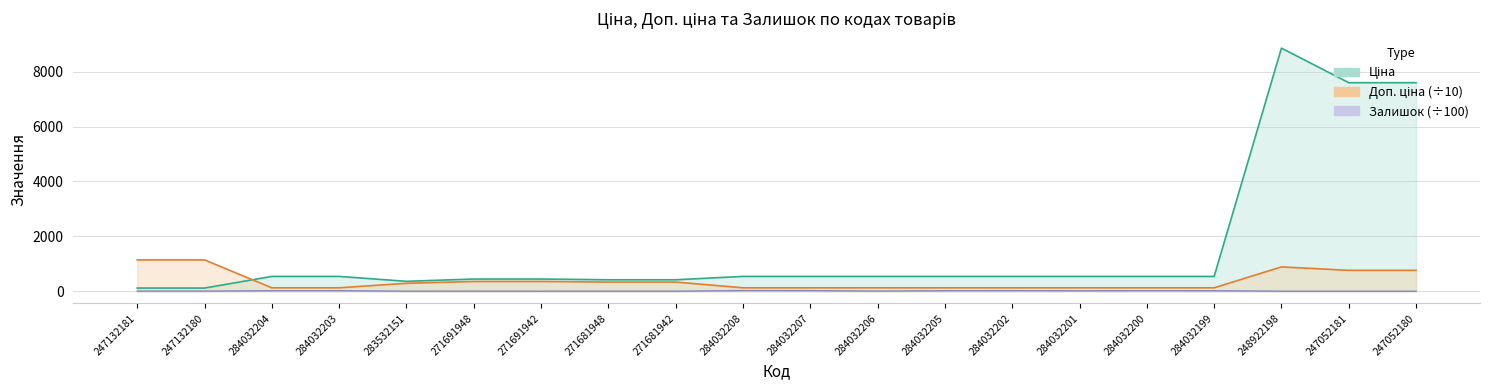

At which label is Залишок closest to 11?

284032201